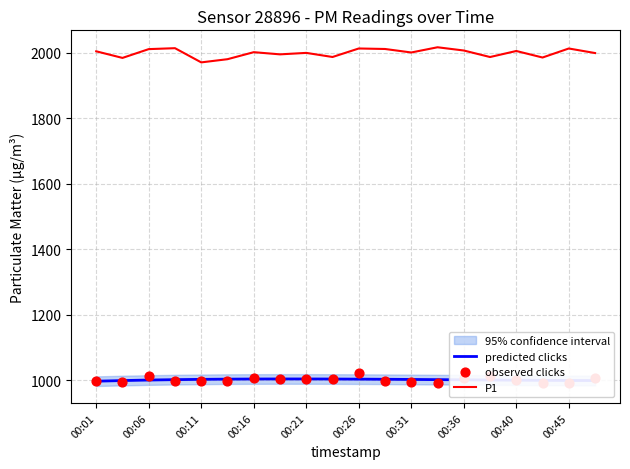

True or false: predicted clicks has a value of 1548.4 at 00:40.

False